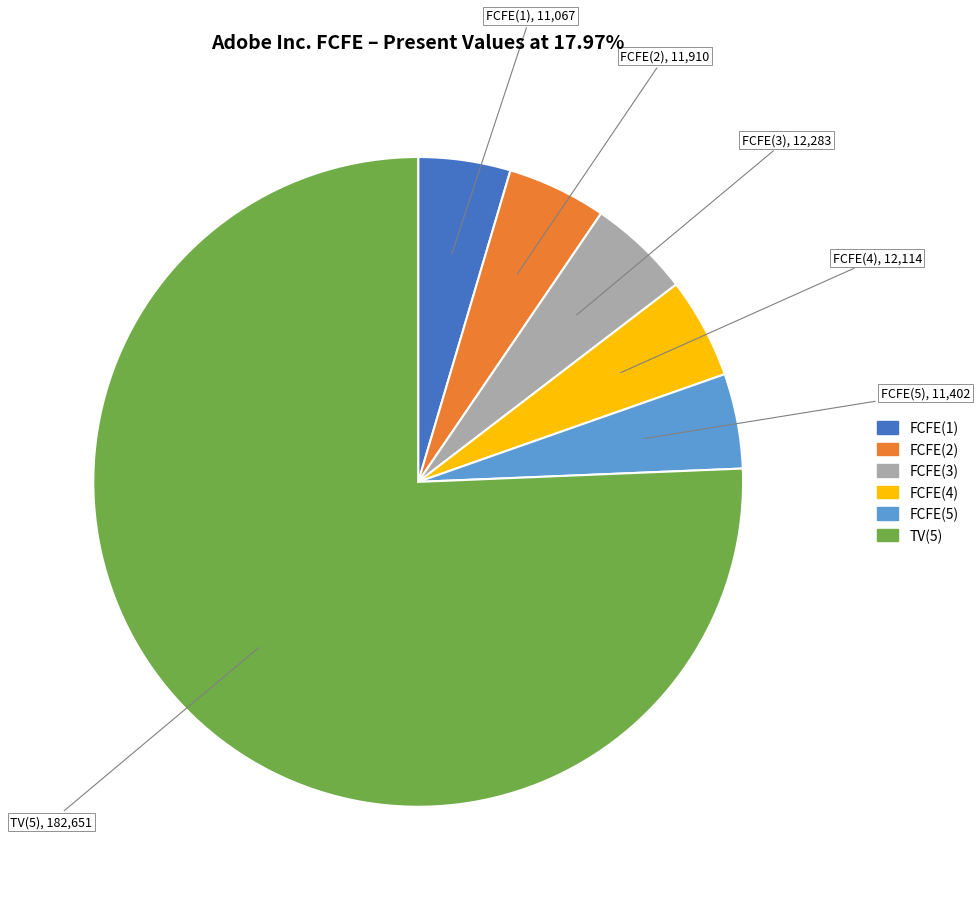

What is the ratio of the value at TV(5) to the value at FCFE(2)?

15.3